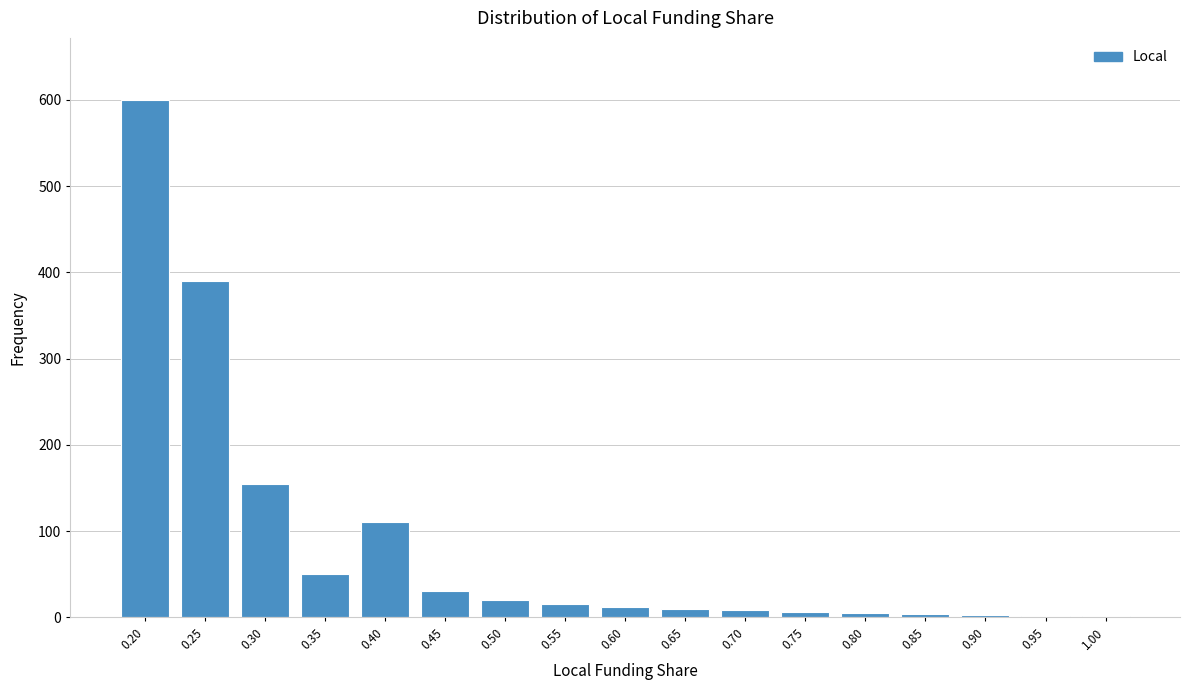

What is the sum of all values?

1421